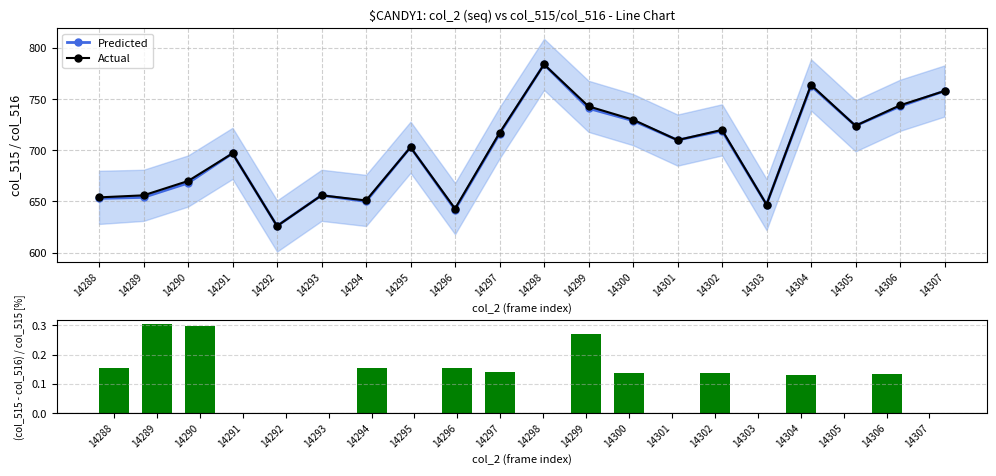

What is the value of the Actual point at the 14th from the left?

710